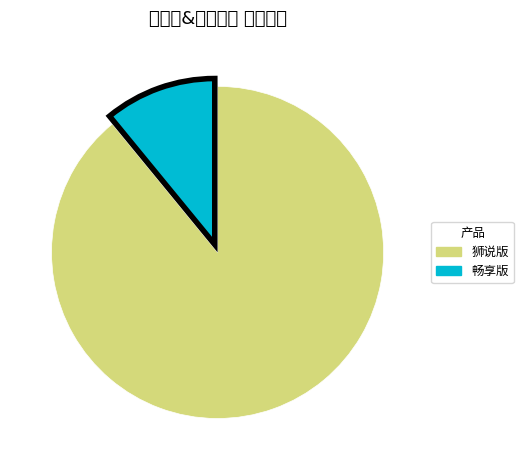

Is there any slice that represents more than half of the pie?

Yes